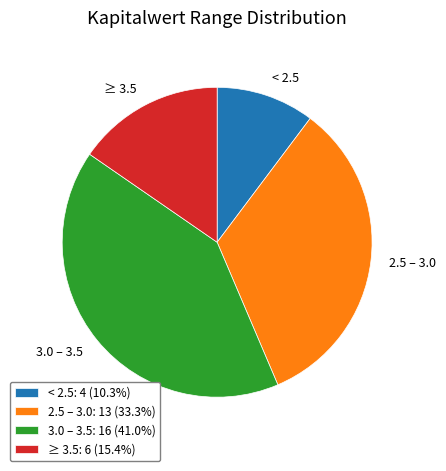

Is there a majority slice in this chart?

No